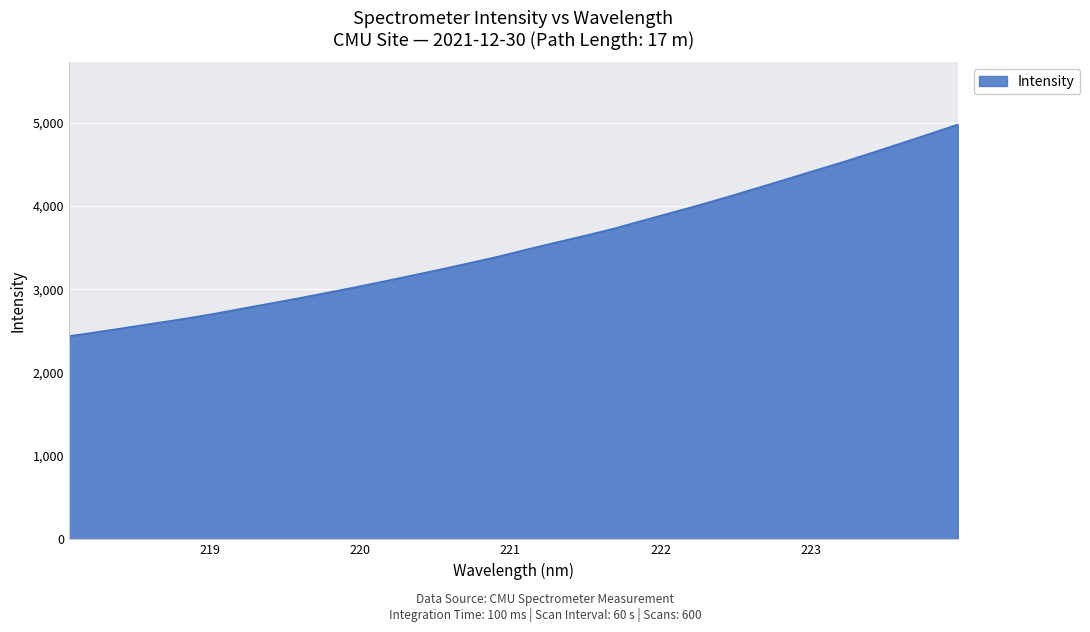

What is the difference between the maximum and minimum values?

2538.7